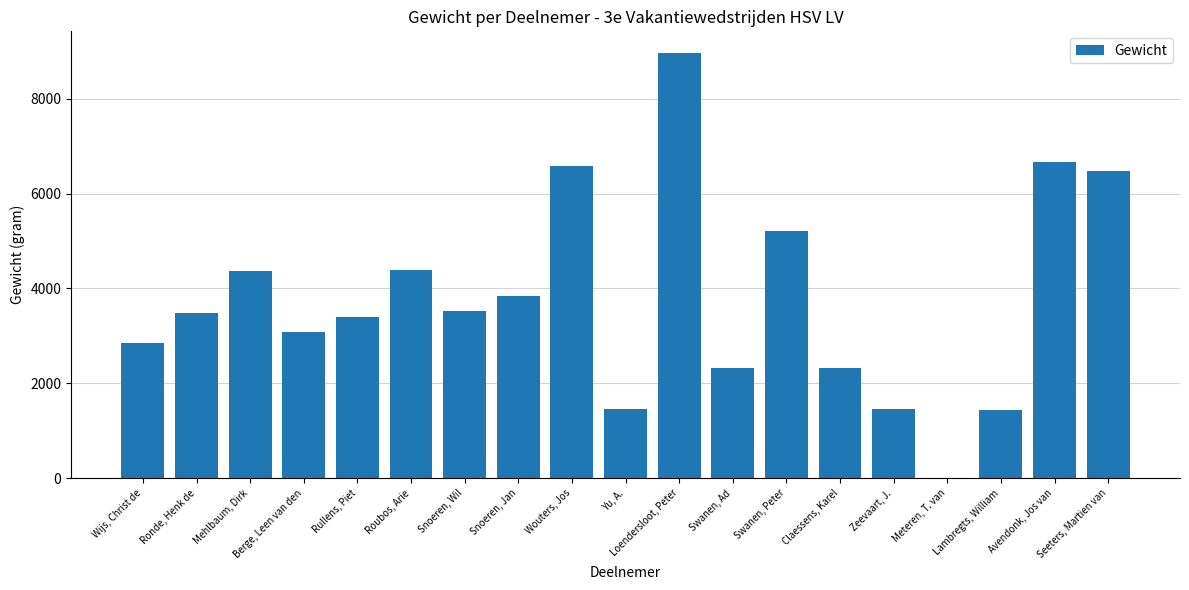

Read the value at Loendersloot, Peter.

8970